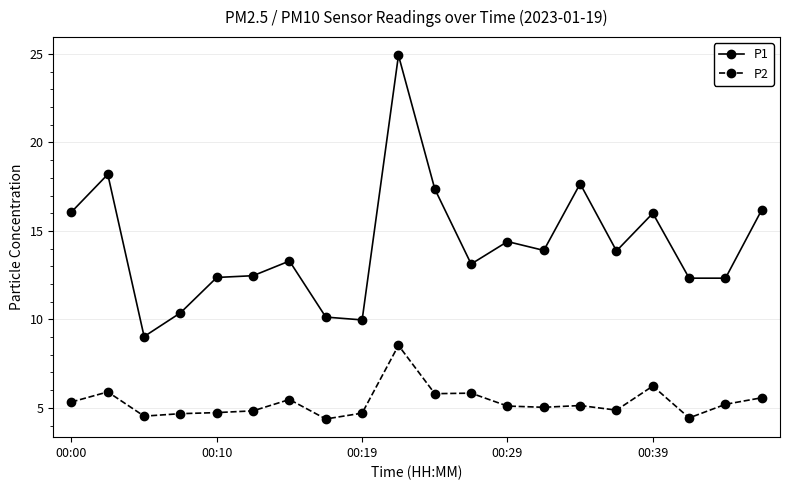

What is the maximum value for P2?

8.5